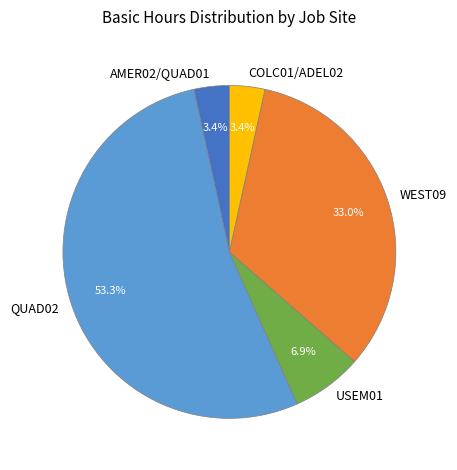

Approximately how many times larger is the value at QUAD02 compared to WEST09?

1.6